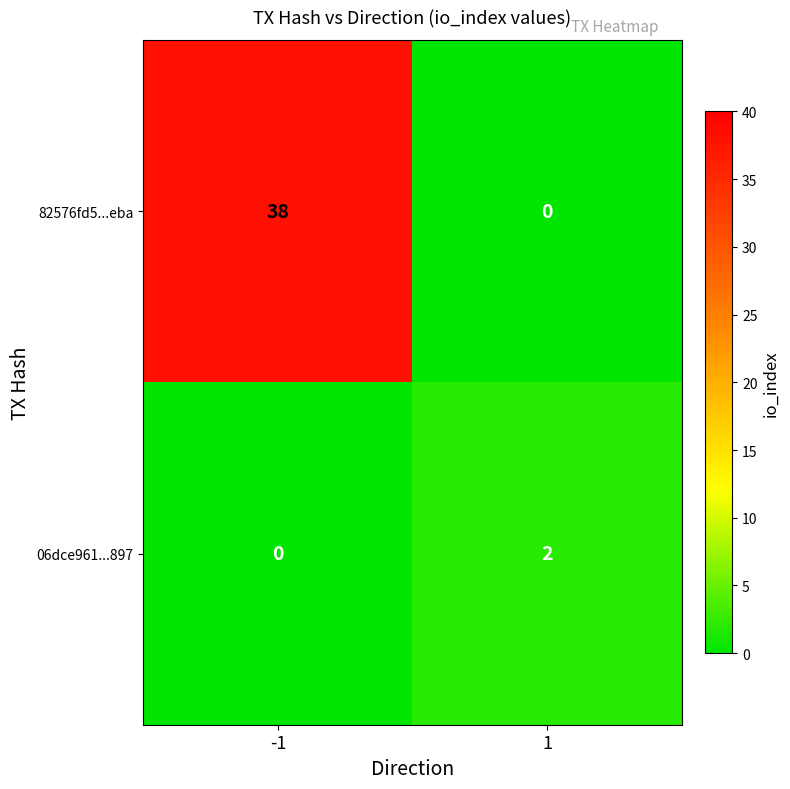

Which series has the widest spread of values?

82576fd5...eba